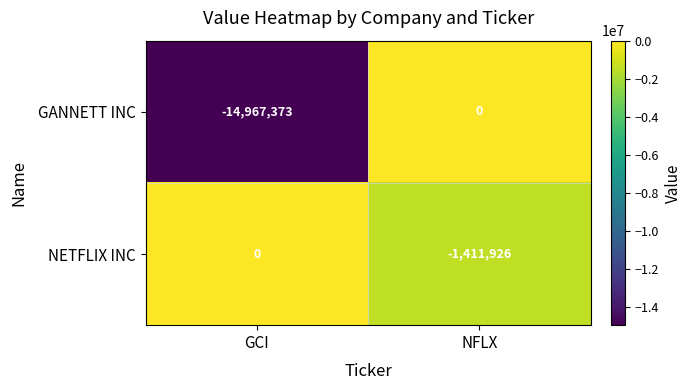

Is the value of NETFLIX INC at NFLX greater than the value of GANNETT INC at GCI?

Yes